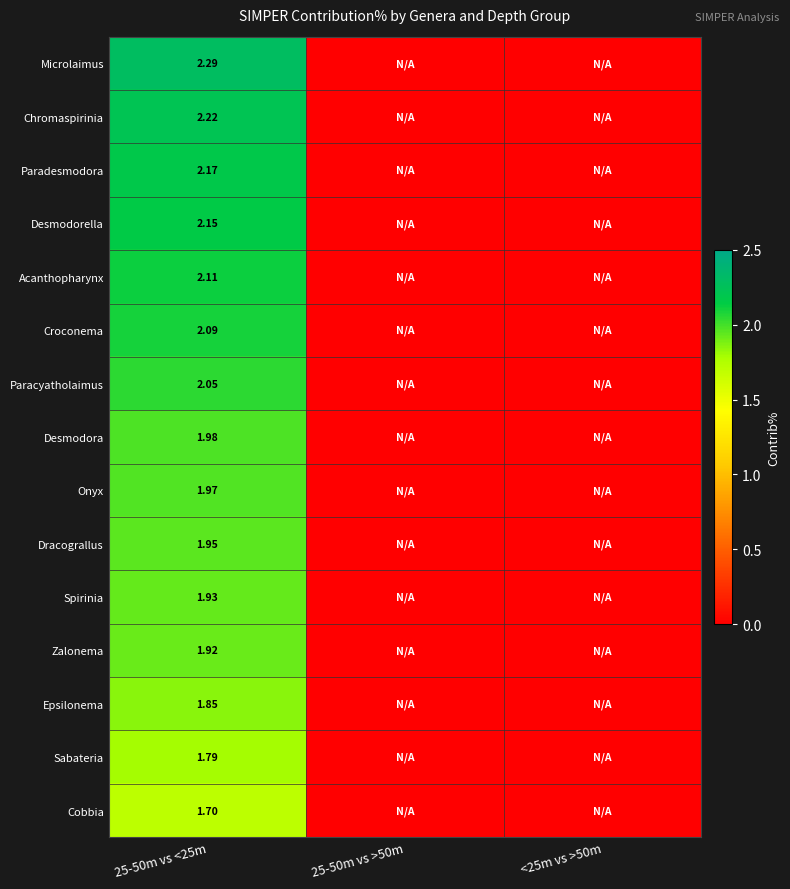

What is the difference between the maximum and second lowest values in the Onyx series?

2.0